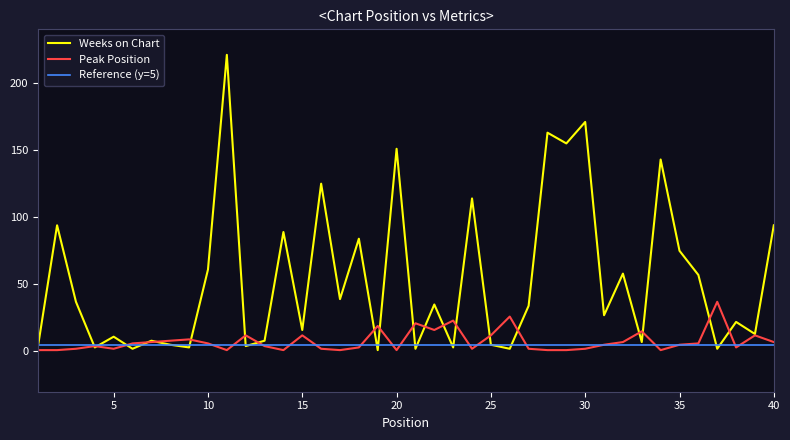

True or false: Weeks on Chart and Peak Position intersect in this chart.

True